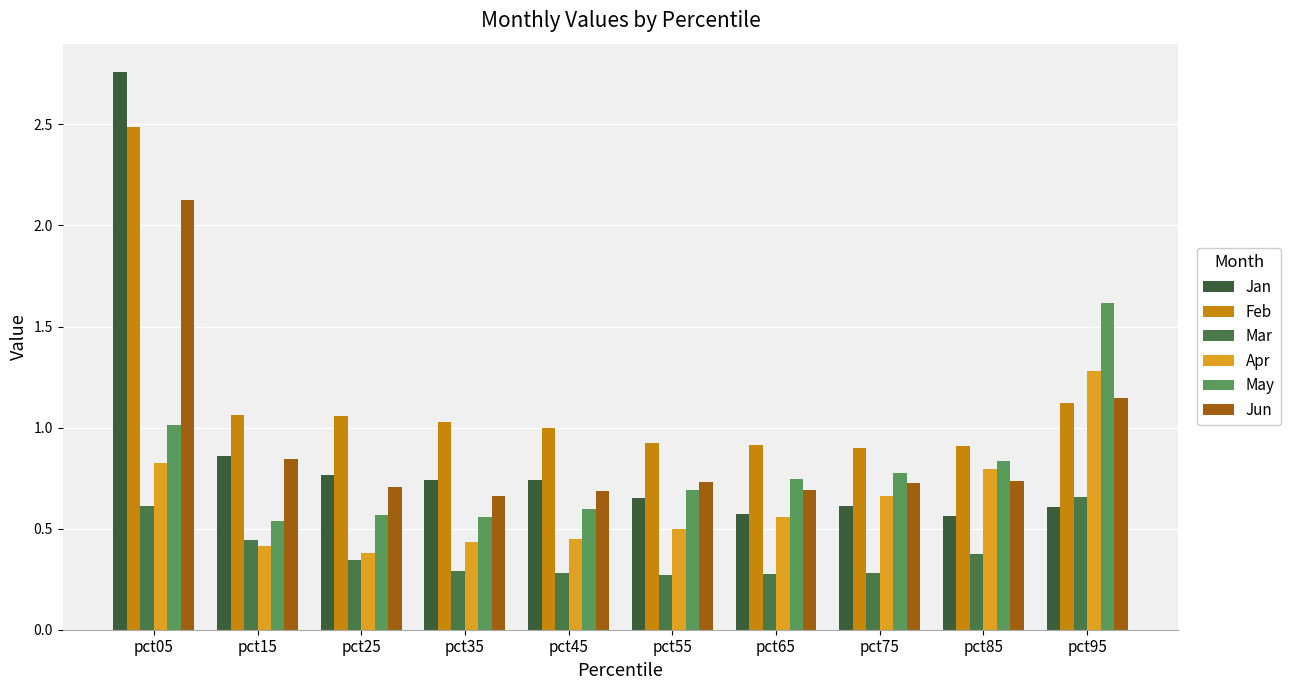

What is the lowest value of the May series?

0.5